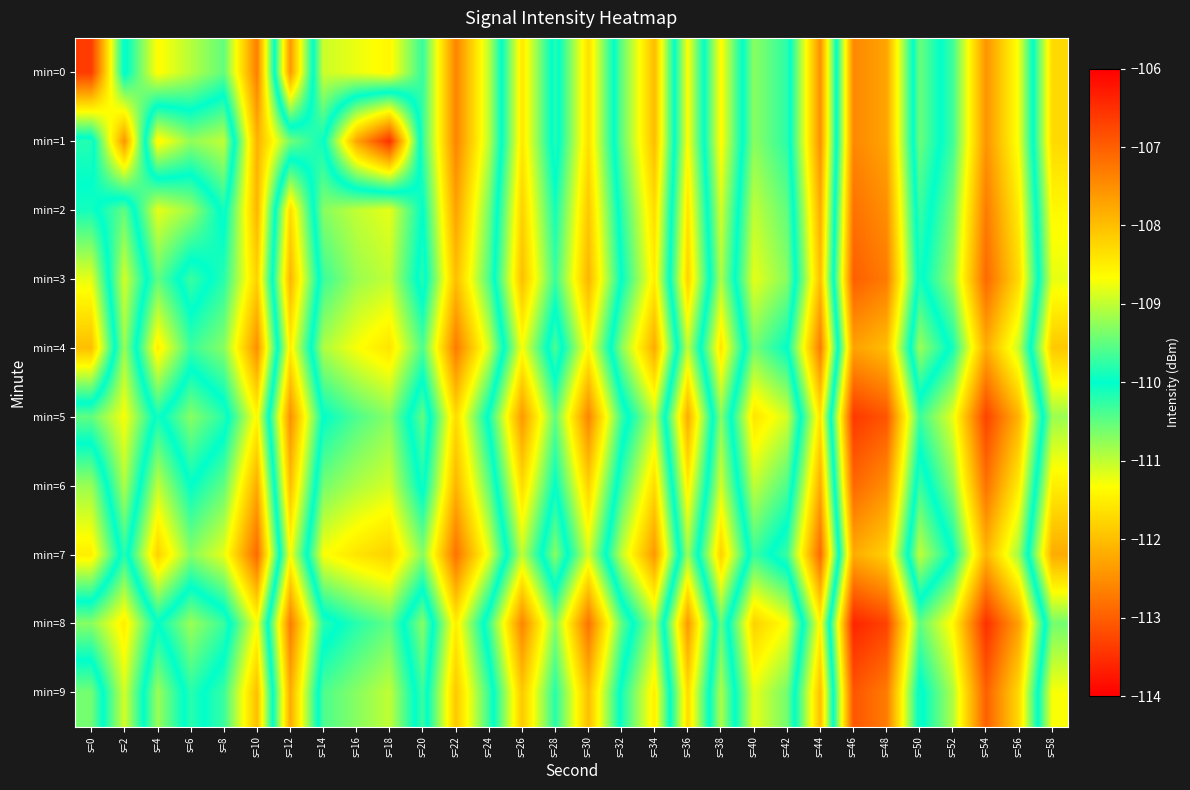

Which has a higher value, s=0 or s=54?

s=54